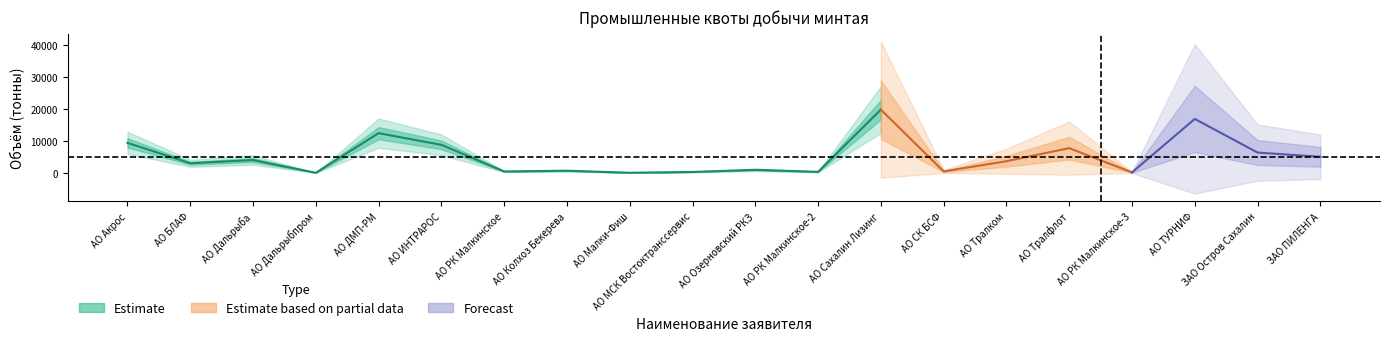

Is it true that Промышленное рыболовство equals 11869.2 at АО Сахалин Лизинг?

False